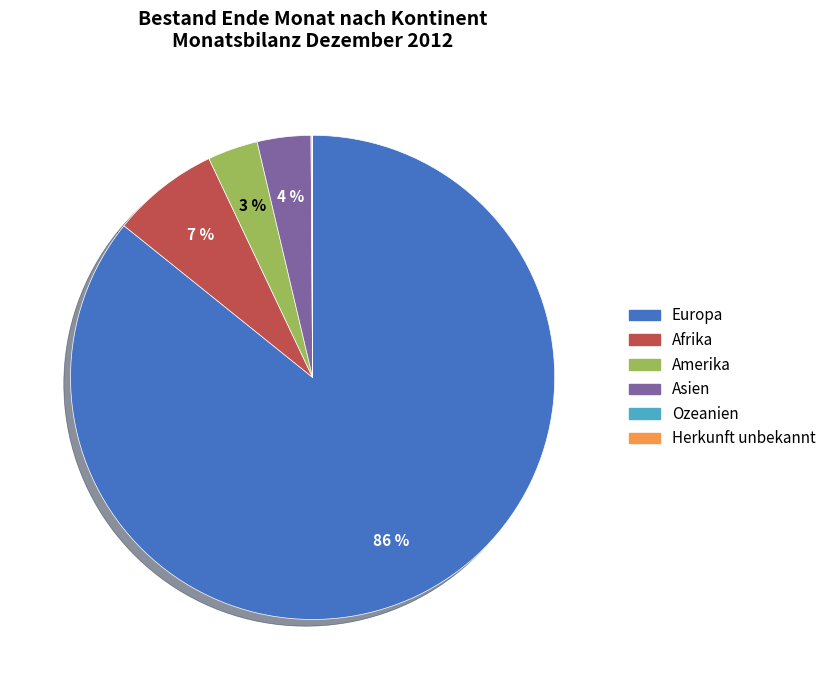

The Europa slice represents 71% of the pie. True or false?

False